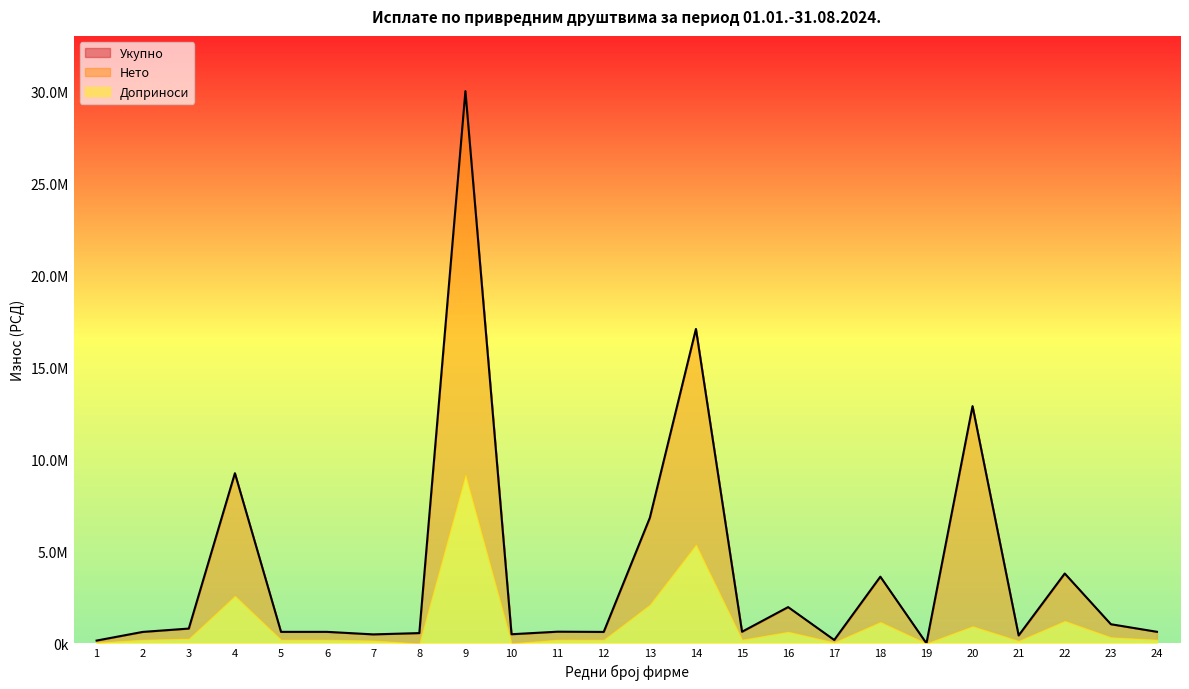

What is the total value across all series at 7?

977612.1